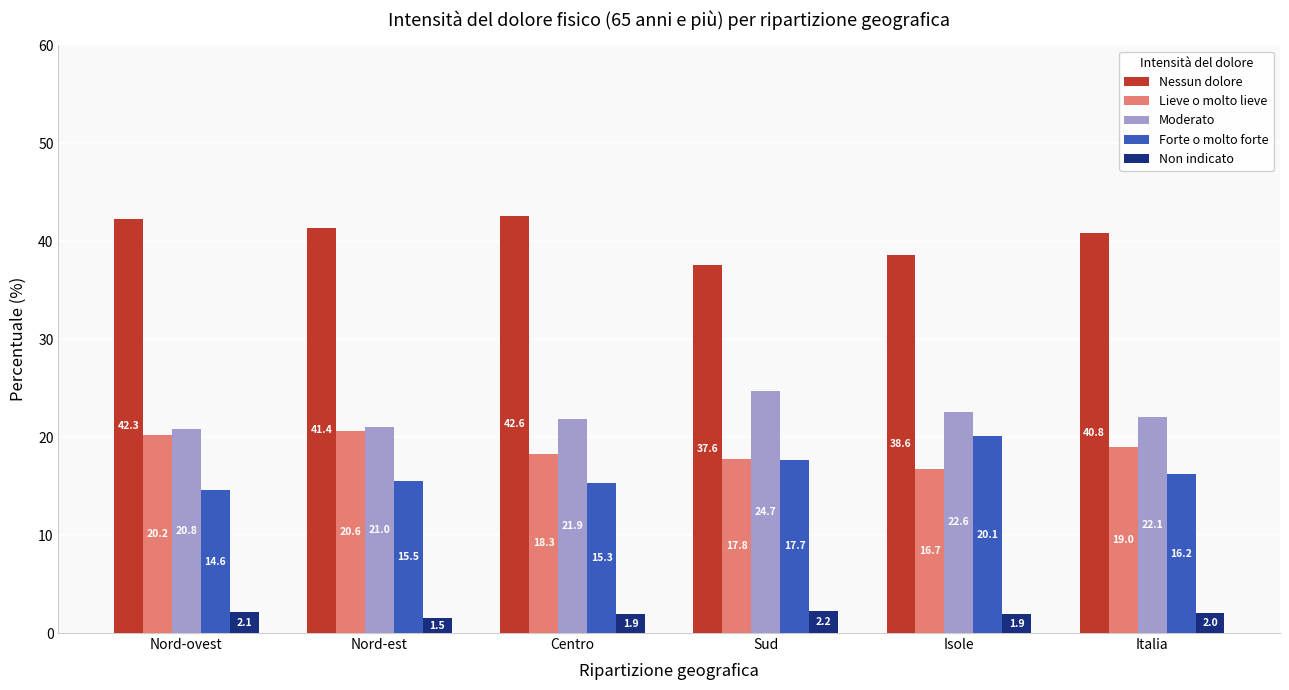

What is the highest value of the Nessun dolore series?

42.6